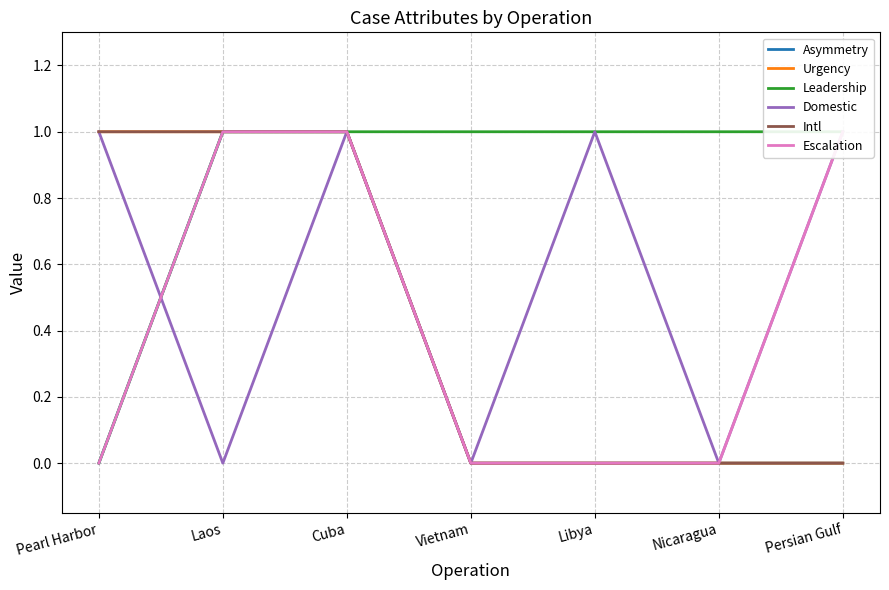

Where is Urgency nearest to the value 0?

Vietnam